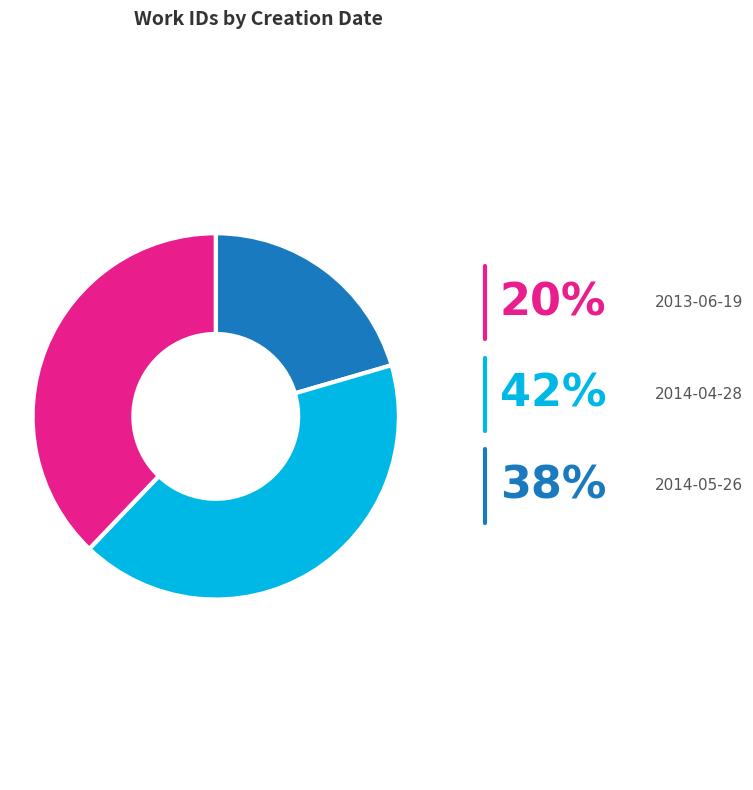

Combined, what portion of the pie is 2013-06-19 and 2014-04-28?

62.1%